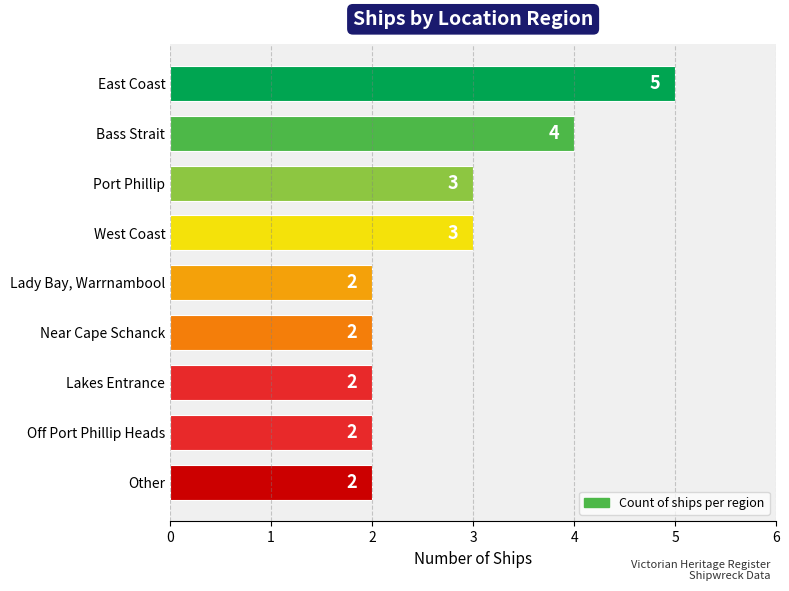

How many values exceed 2?

4